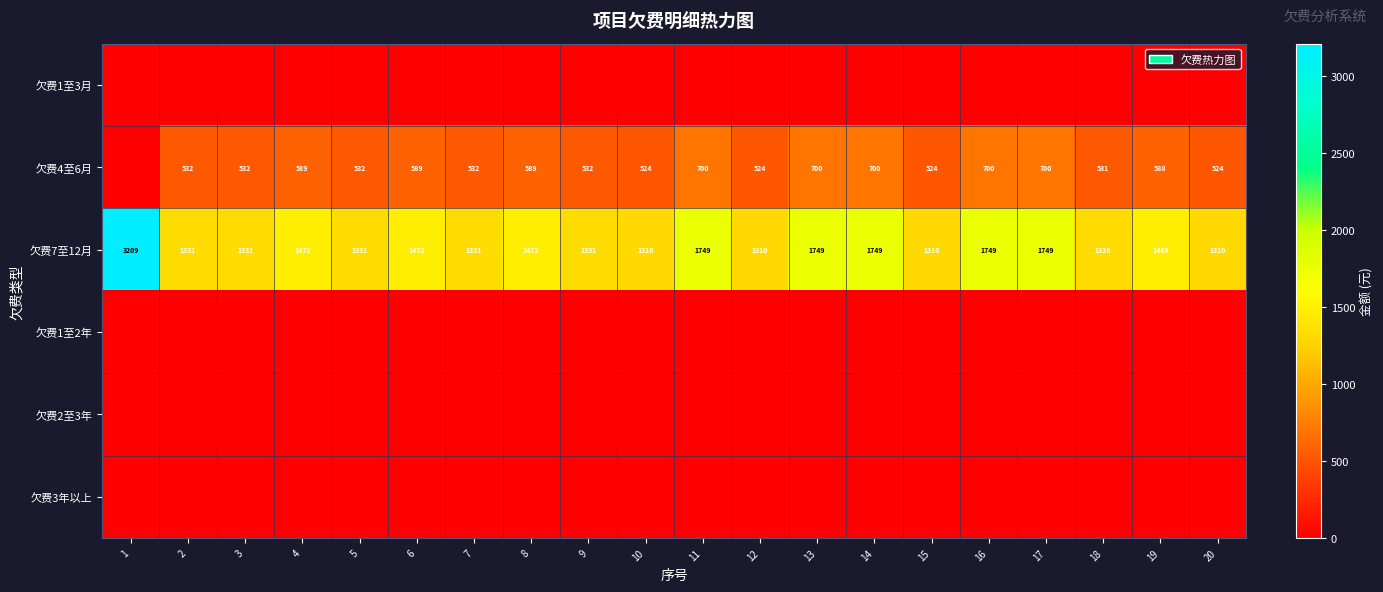

The 欠费7至12月 series shows 1749 at 13. True or false?

True